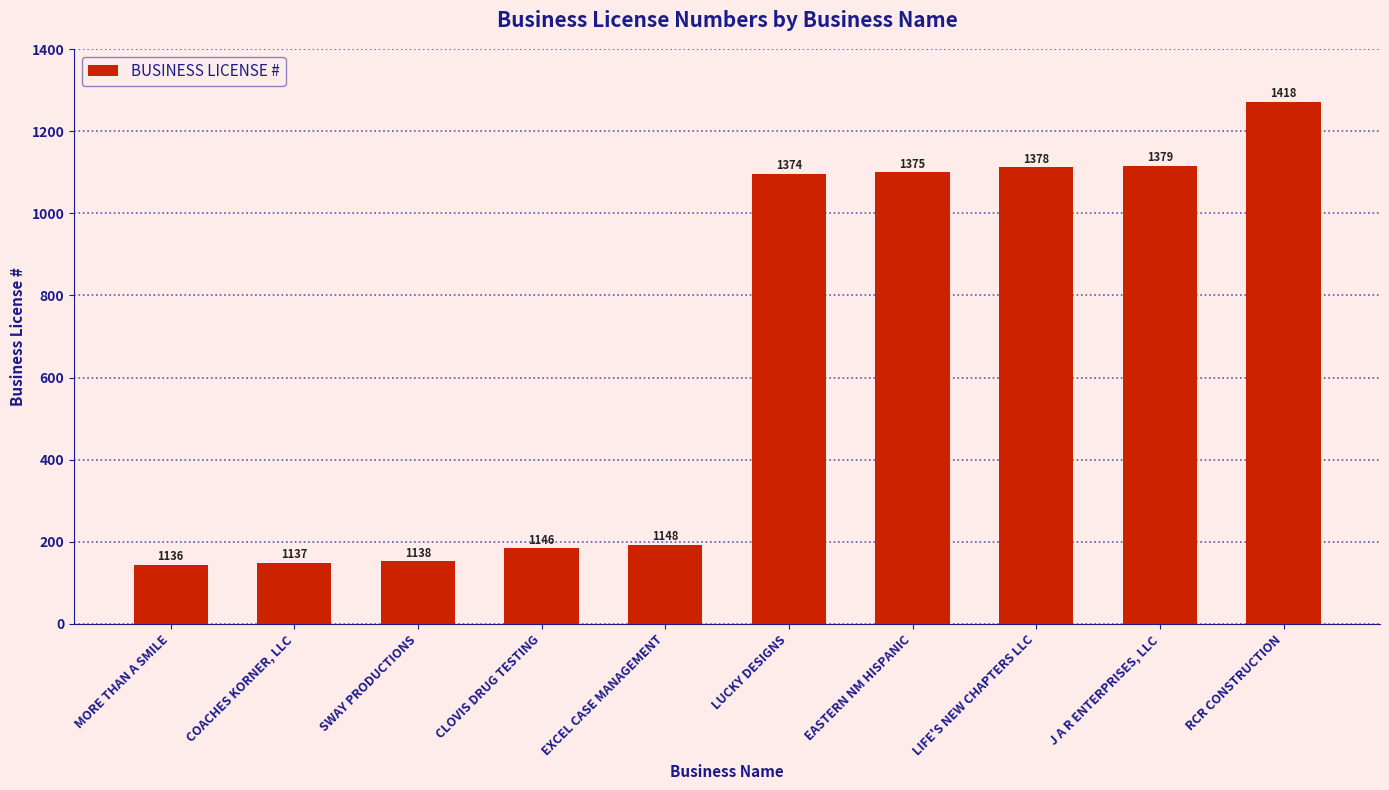

Rank the categories by value from lowest to highest.

MORE THAN A SMILE, COACHES KORNER, LLC, SWAY PRODUCTIONS, CLOVIS DRUG TESTING, EXCEL CASE MANAGEMENT, LUCKY DESIGNS, EASTERN NM HISPANIC, LIFE'S NEW CHAPTERS LLC, J A R ENTERPRISES, LLC, RCR CONSTRUCTION